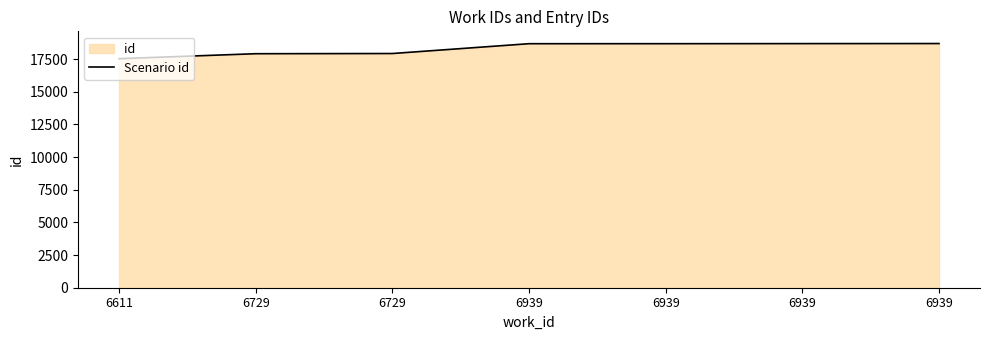

Rank the categories by value from highest to lowest.

6939, 6939, 6939, 6939, 6729, 6729, 6611